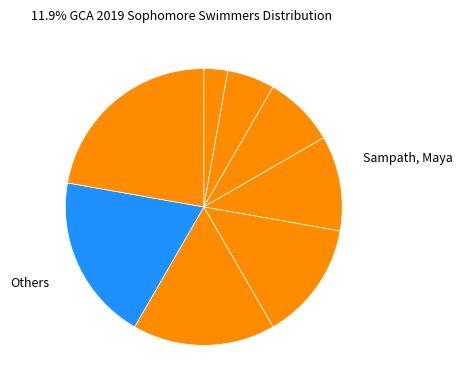

How many segments does this pie chart have?

8